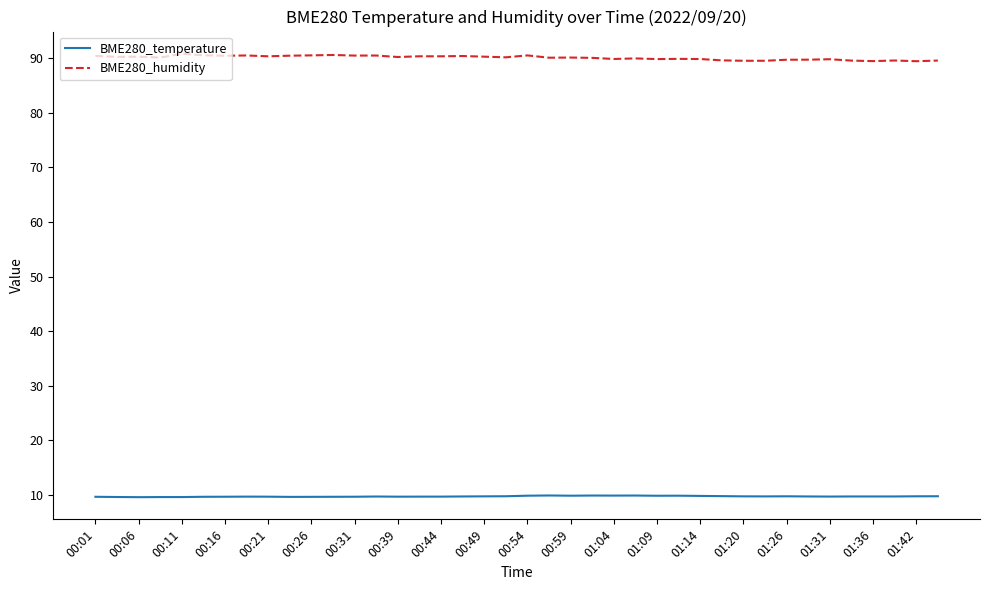

What is the minimum value for BME280_temperature?

9.6